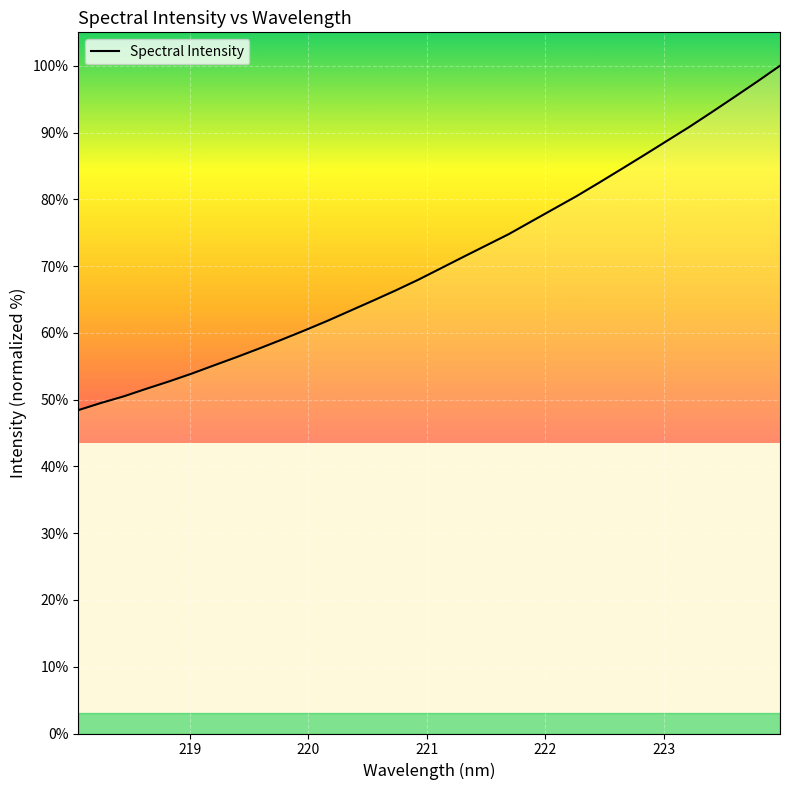

What is the minimum value shown in the chart?

48.4